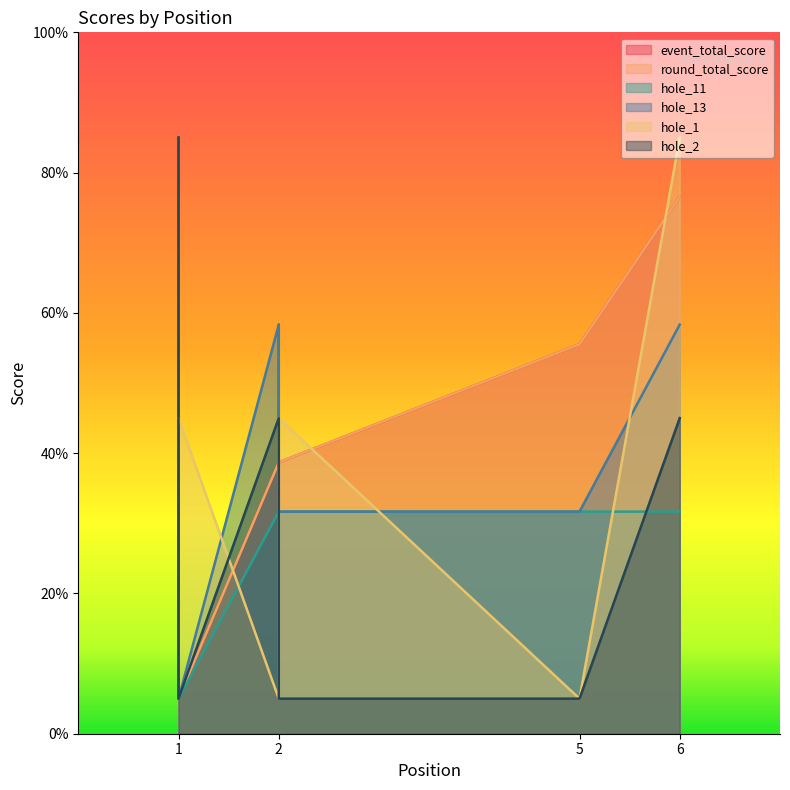

Read the event_total_score value at 2.

38.7